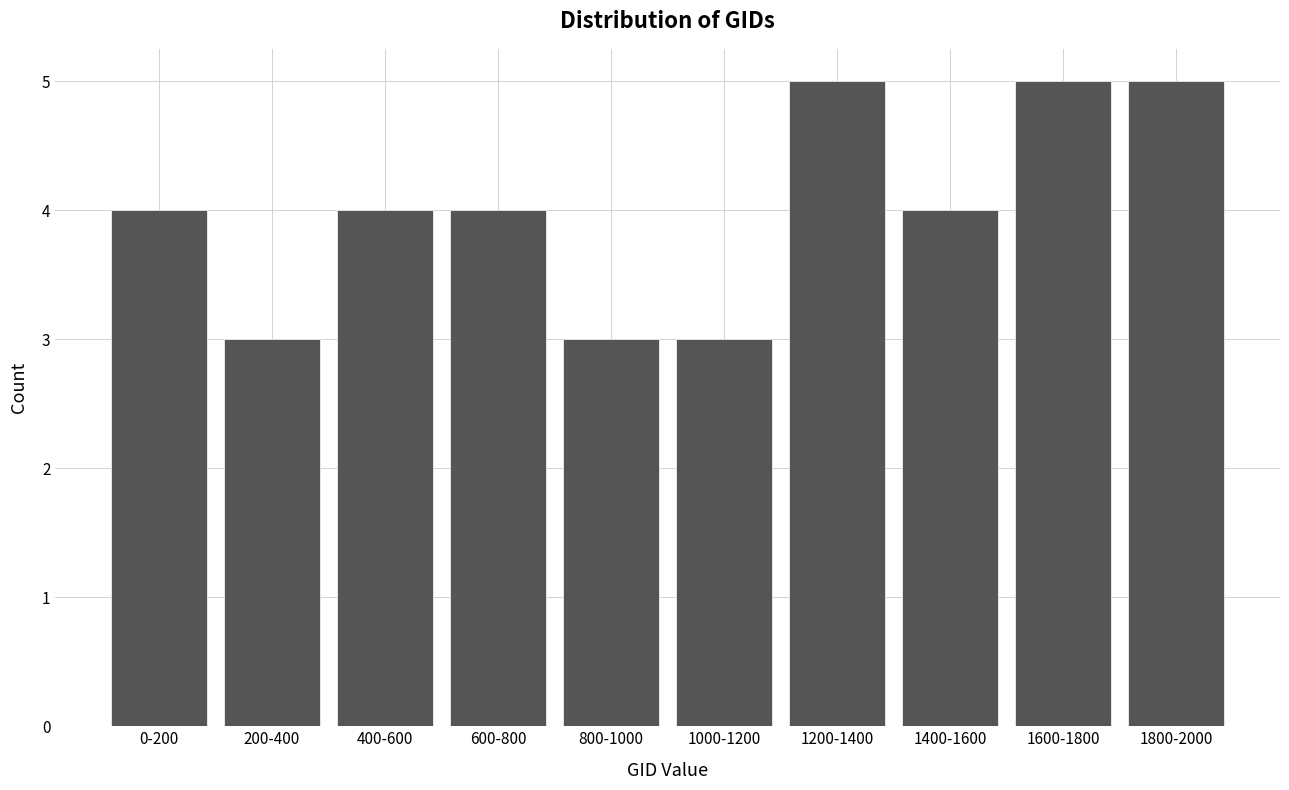

Reading left to right, transcribe all the data shown in this chart.

0-200=4	200-400=3	400-600=4	600-800=4	800-1000=3	1000-1200=3	1200-1400=5	1400-1600=4	1600-1800=5	1800-2000=5